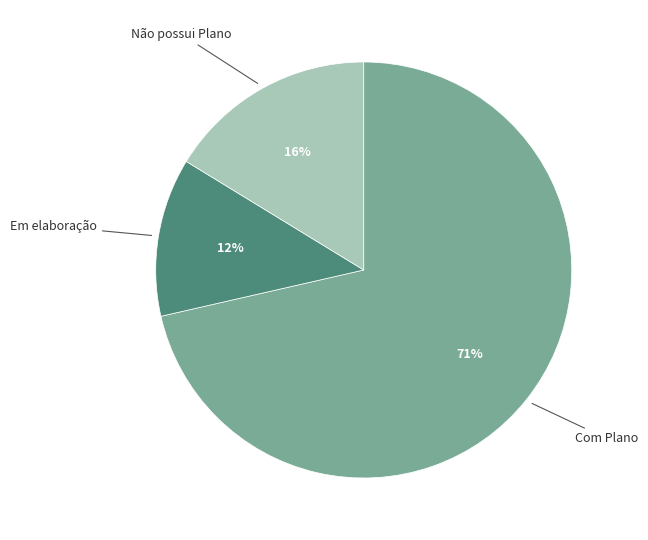

Does any single category account for the majority?

Yes